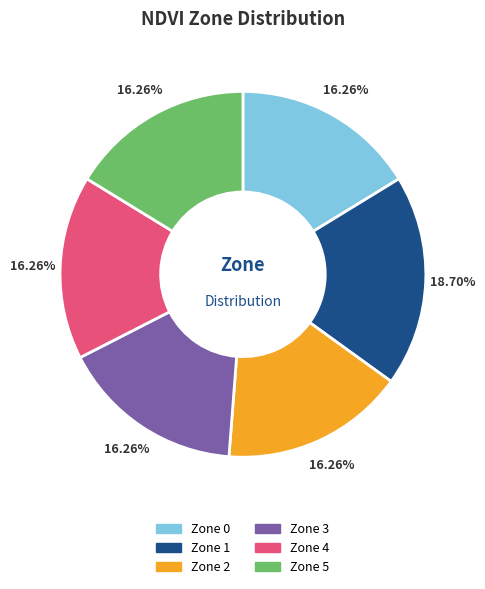

Is the sum of Zone 3 and Zone 2 greater than half?

No